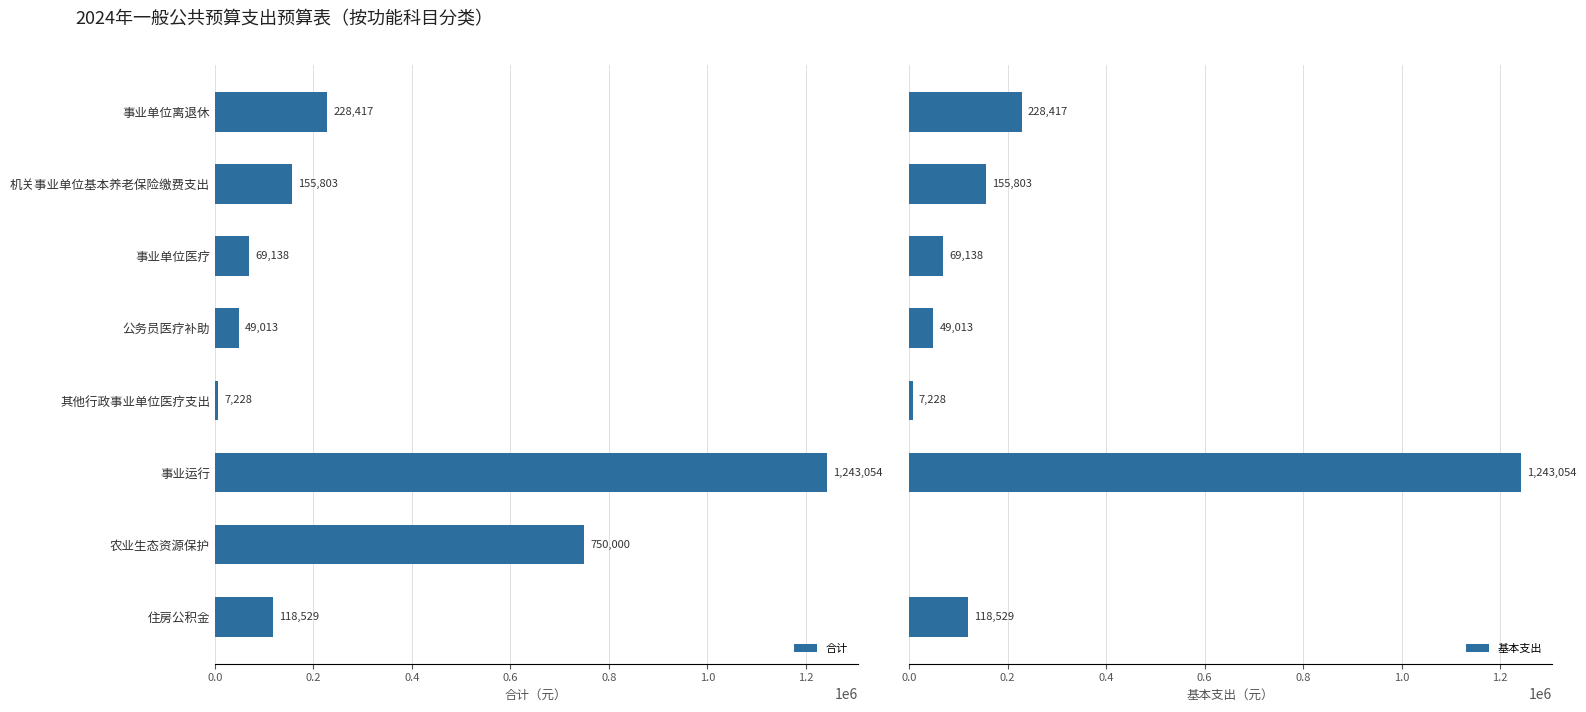

What is the highest value of the 合计 series?

1243054.1